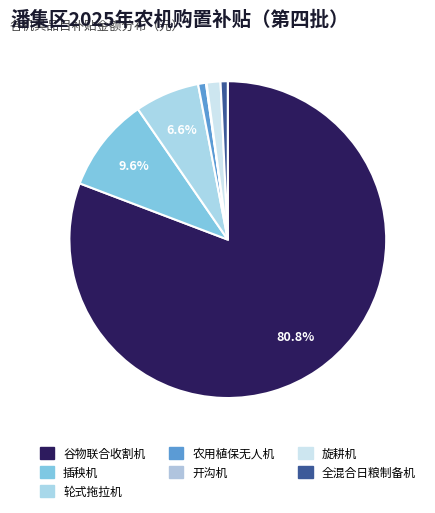

How many slices are in this pie chart?

7